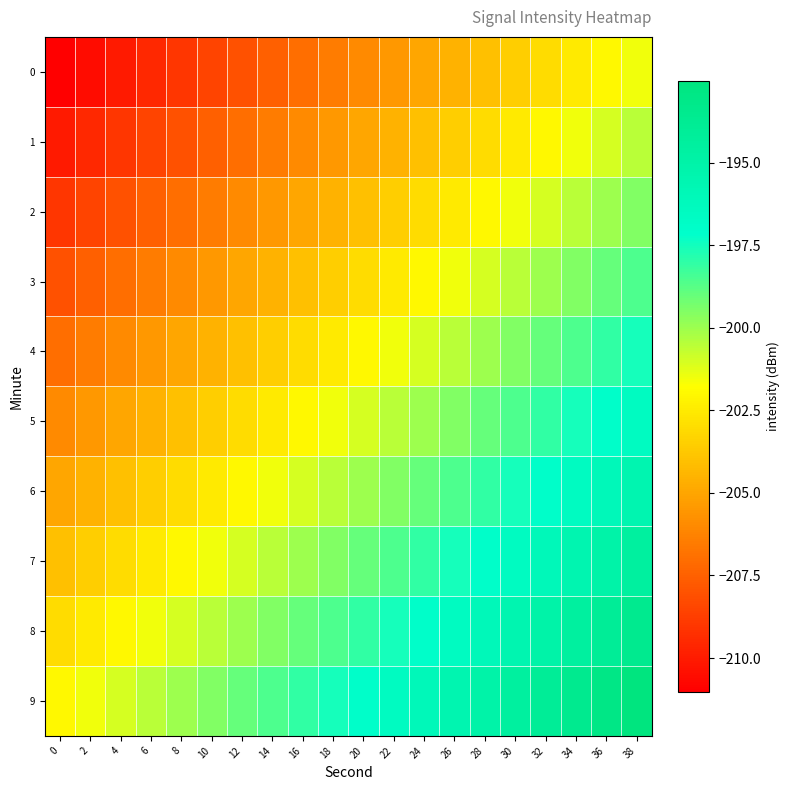

What is the smallest value displayed?

-211.0